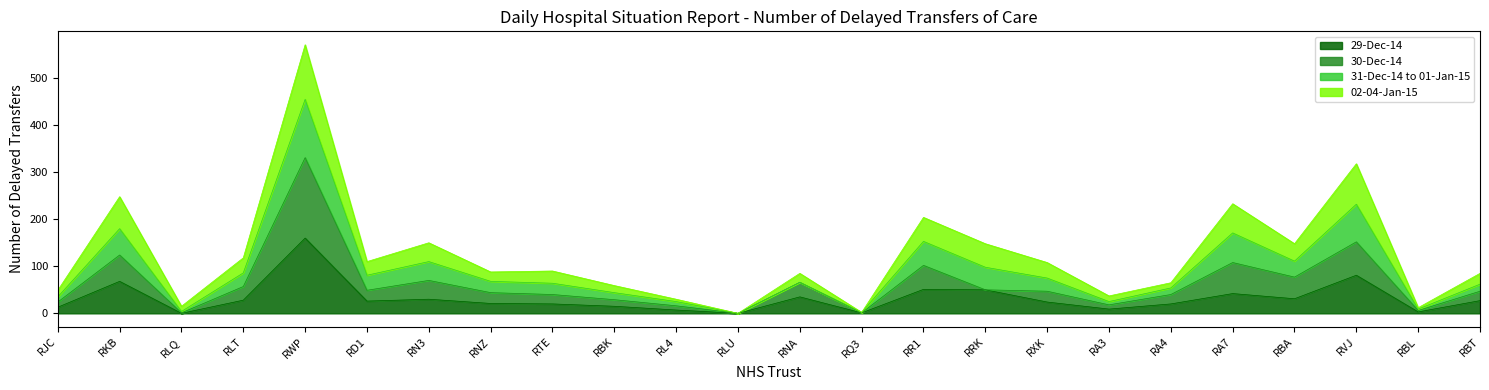

At which label is 29-Dec-14 closest to 80?

RVJ